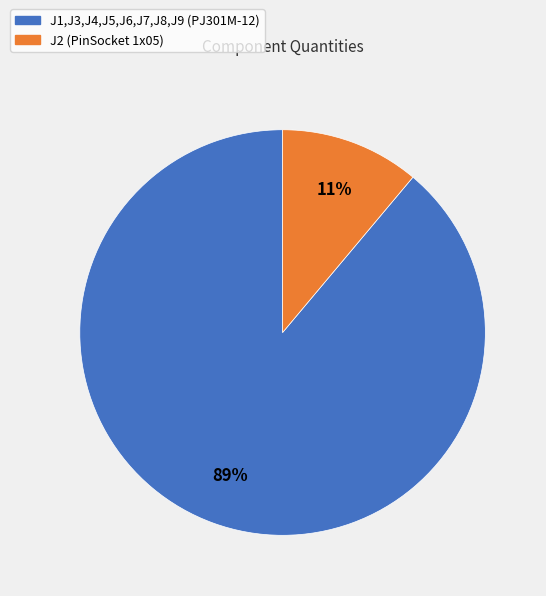

Is the sum of J1,J3,J4,J5,J6,J7,J8,J9 (PJ301M-12) and J2 (PinSocket 1x05) greater than half?

Yes